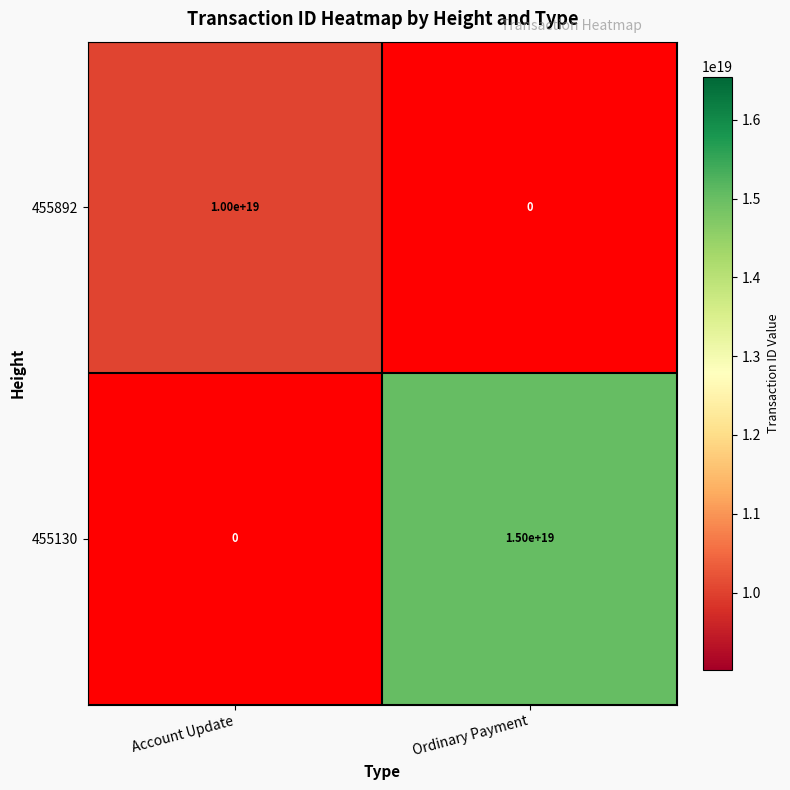

What is the maximum value shown in the chart?

15043804539115112448.0